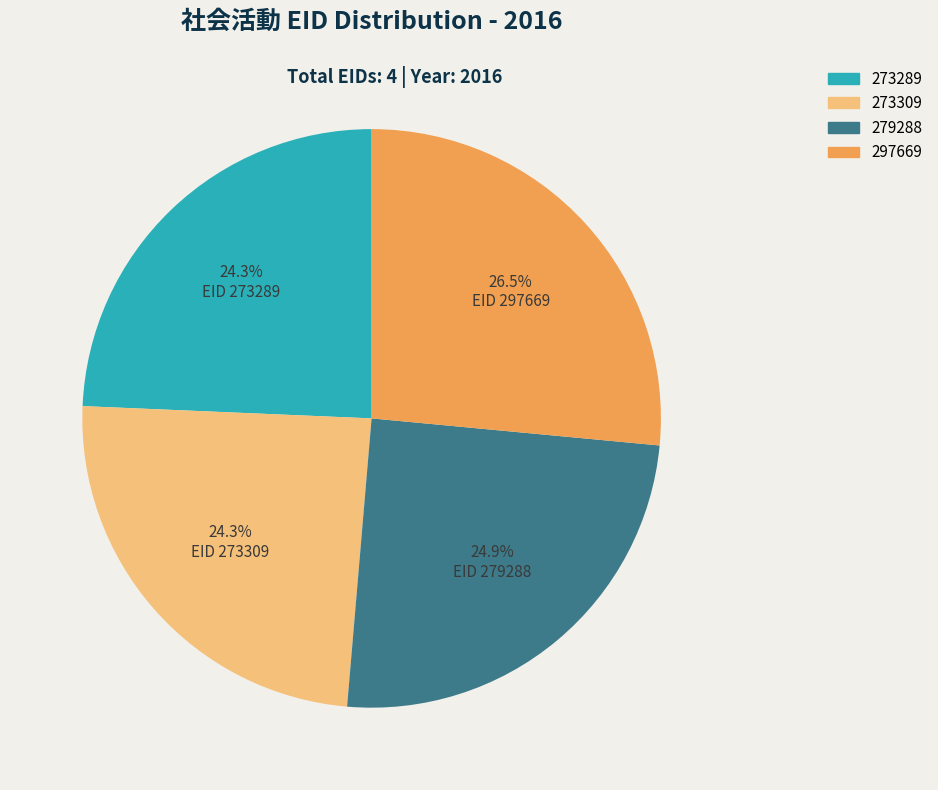

What is the largest slice in the pie chart?

297669